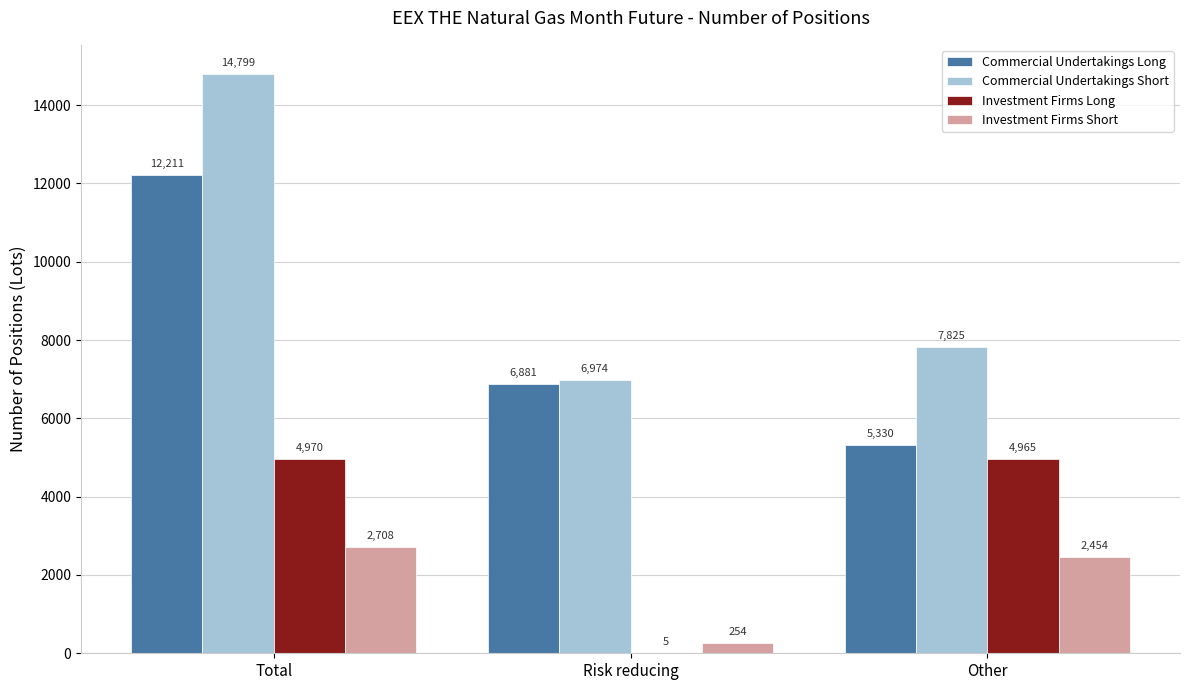

What is the maximum value for Commercial Undertakings Long?

12211.0